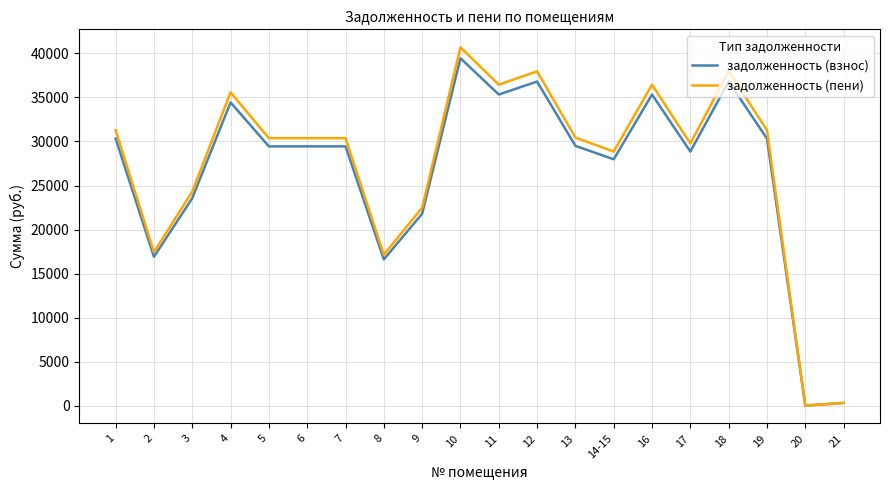

Is the value of задолженность (пени) at 10 greater than the value of задолженность (взнос) at 8?

Yes